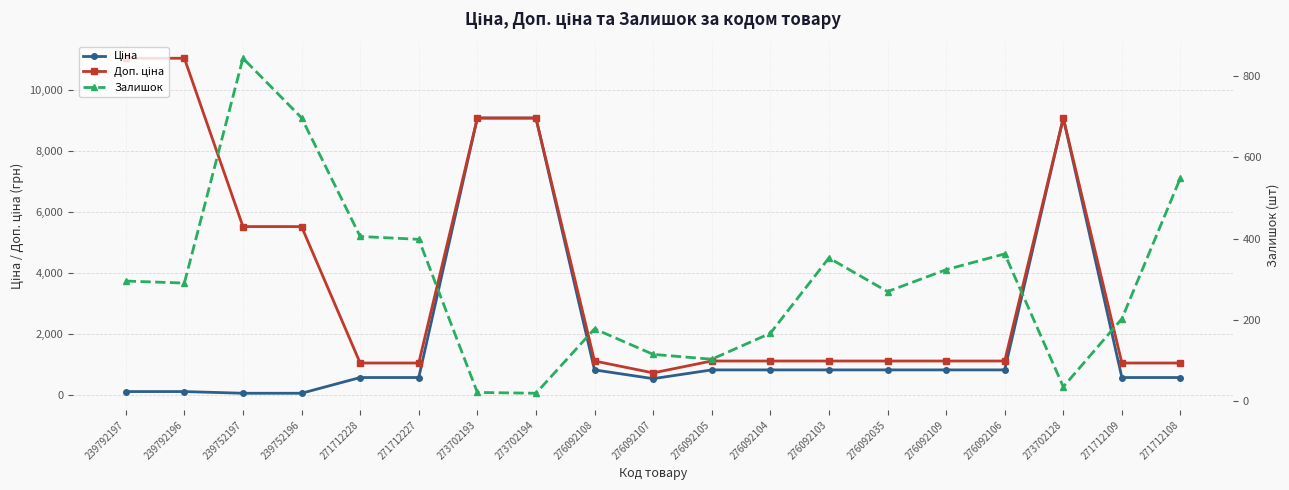

Which series has the largest total across all categories?

Доп. ціна